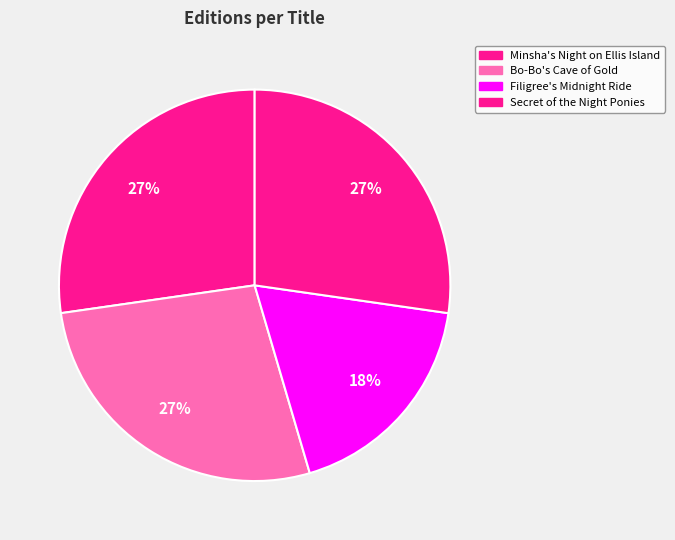

To the nearest percent, what is the difference between the Secret of the Night Ponies and Filigree's Midnight Ride slice percentages?

9%